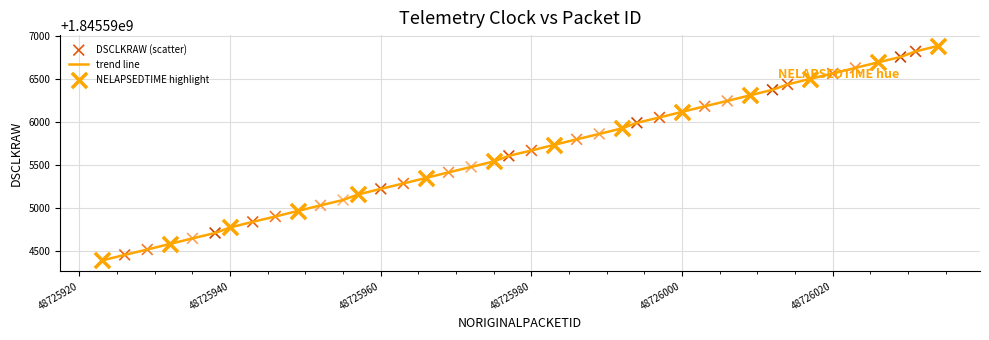

What is the maximum value shown in the chart?

1845596882.3